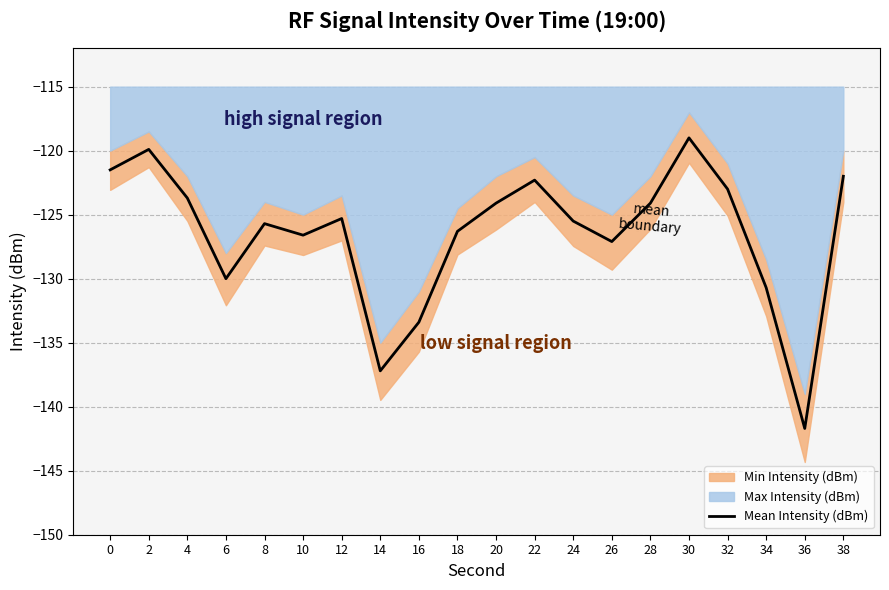

What is the difference between the values at 18 and 32?

3.3